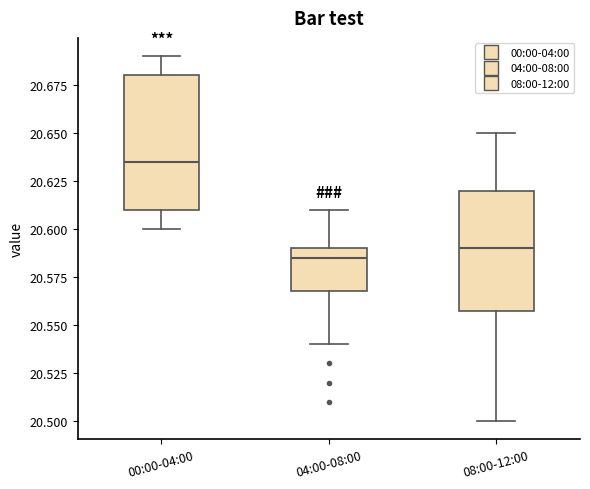

Reading left to right, transcribe this box plot: for each box, give where its median line is, the range the box spans, and where its two whiskers end, as read against the y-axis. The values are not printed on the chart, so give them approximately, as read against the axis.

00:00-04:00: median 20.635, box 20.610 to 20.680, whiskers 20.600 to 20.690
04:00-08:00: median 20.585, box 20.570 to 20.590, whiskers 20.540 to 20.610
08:00-12:00: median 20.590, box 20.560 to 20.620, whiskers 20.500 to 20.650